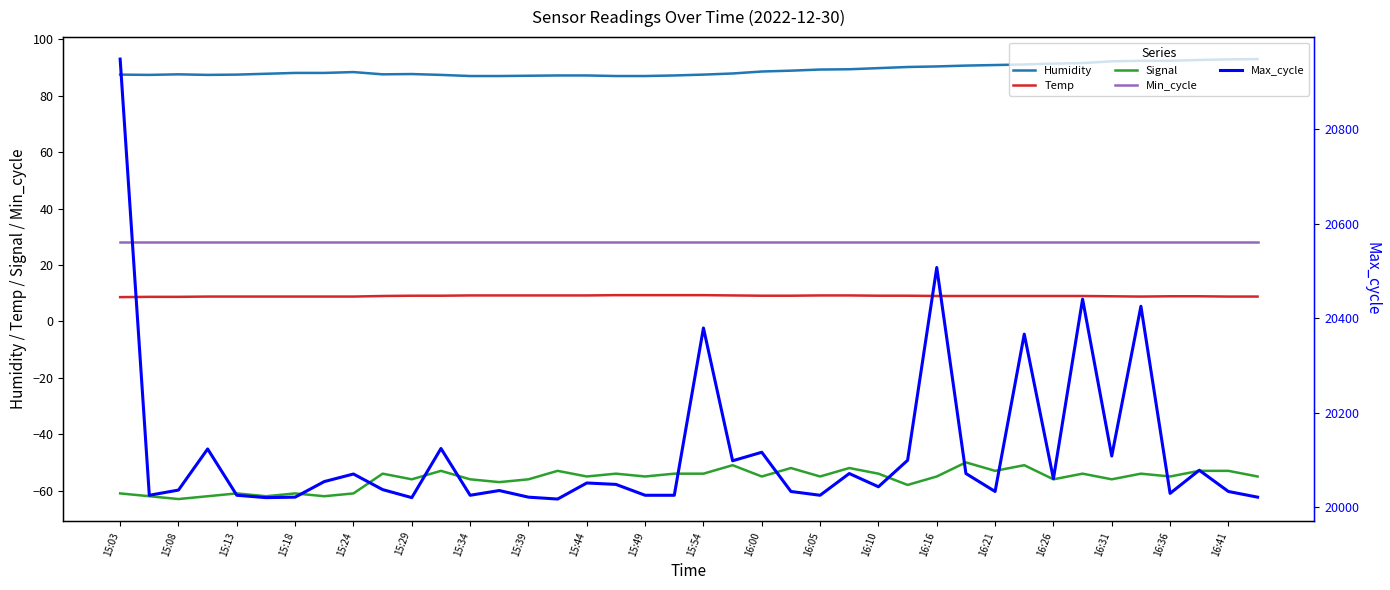

True or false: Signal has a value of -56.0 at 15:29.

True